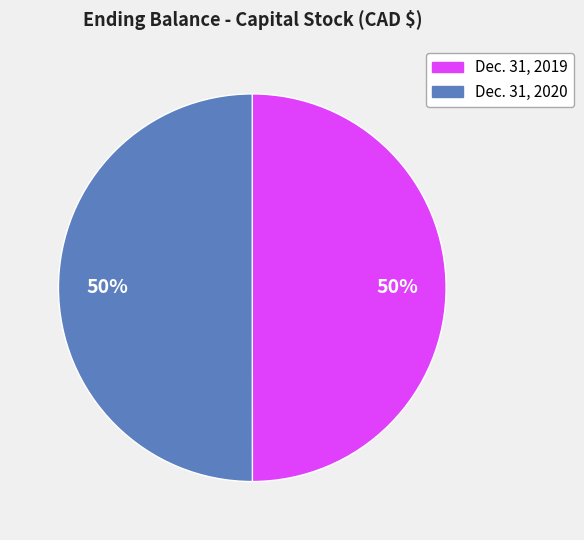

Is it true that Dec. 31, 2019 is 50% of the pie?

True